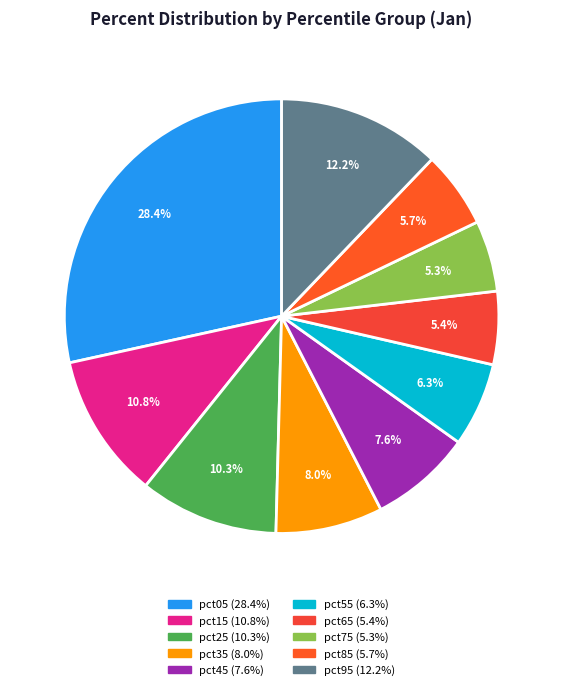

What is the total percentage of pct95 and pct45?

19.7%